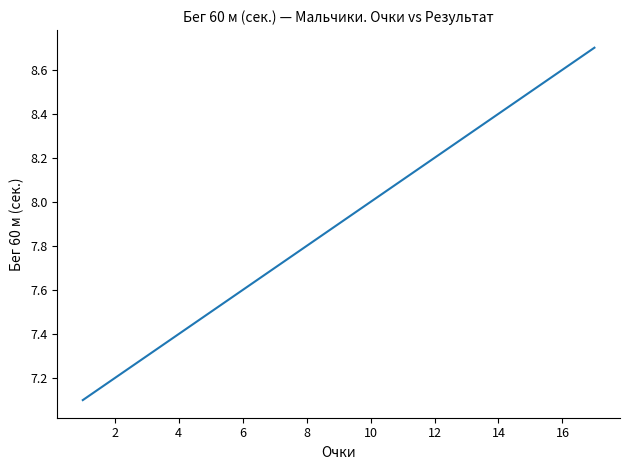

What is the difference between the maximum and minimum values?

1.6